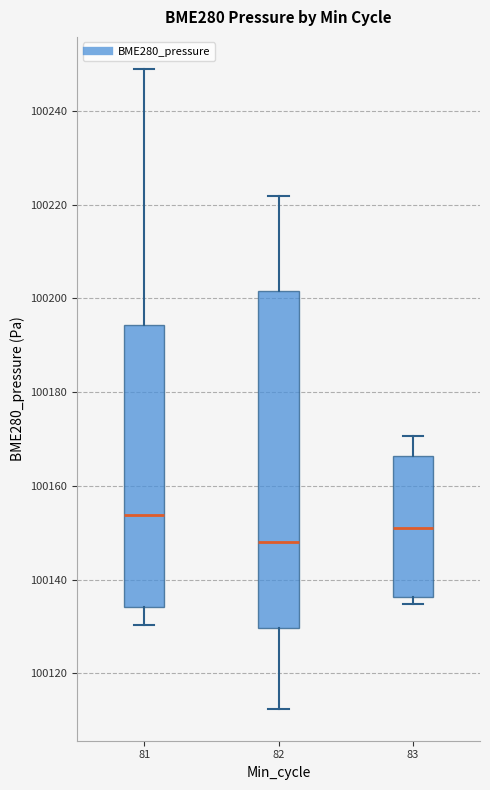

Comparing the boxes themselves (not the whiskers), which one is the tallest?

82